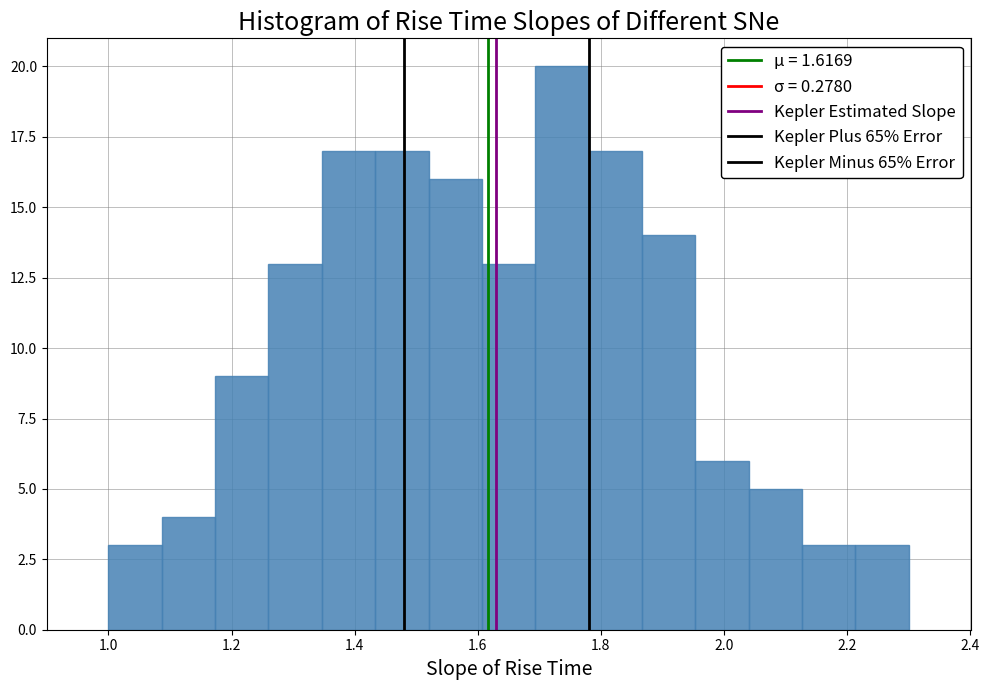

Reading left to right, transcribe this chart: for each bar, give the range it covers on the x-axis and its height. Neither the bar edges nor the heights are printed on the chart, so give them approximately, as read against the axes.

1.00 to 1.08: 3
1.08 to 1.18: 4
1.18 to 1.26: 9
1.26 to 1.34: 13
1.34 to 1.44: 17
1.44 to 1.52: 17
1.52 to 1.60: 16
1.60 to 1.70: 13
1.70 to 1.78: 20
1.78 to 1.86: 17
1.86 to 1.96: 14
1.96 to 2.04: 6
2.04 to 2.12: 5
2.12 to 2.22: 3
2.22 to 2.30: 3